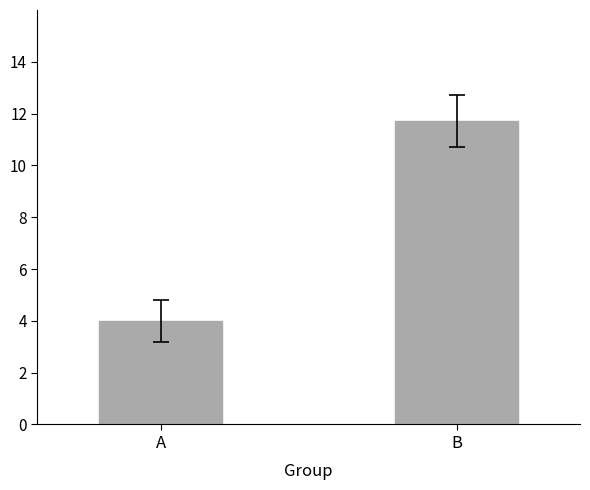

Which label corresponds to the smallest value in the chart?

A